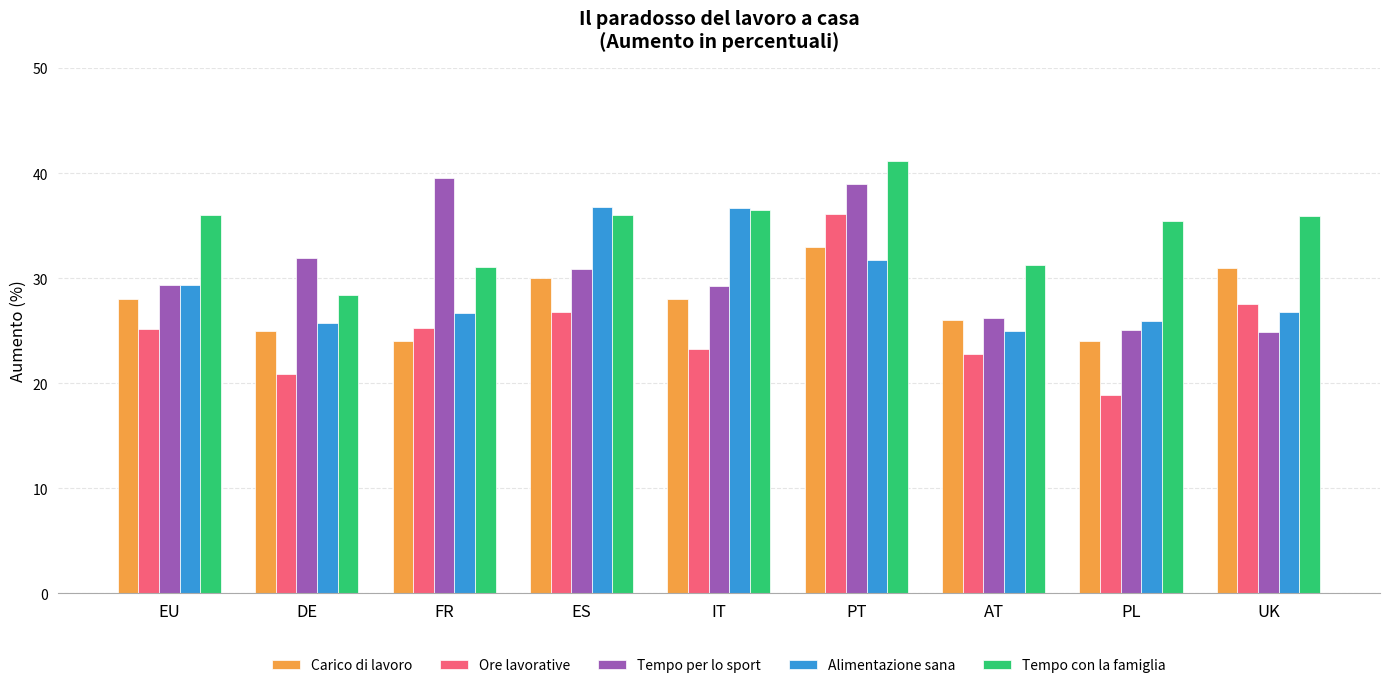

How many data points in Ore lavorative are less than 25?

4